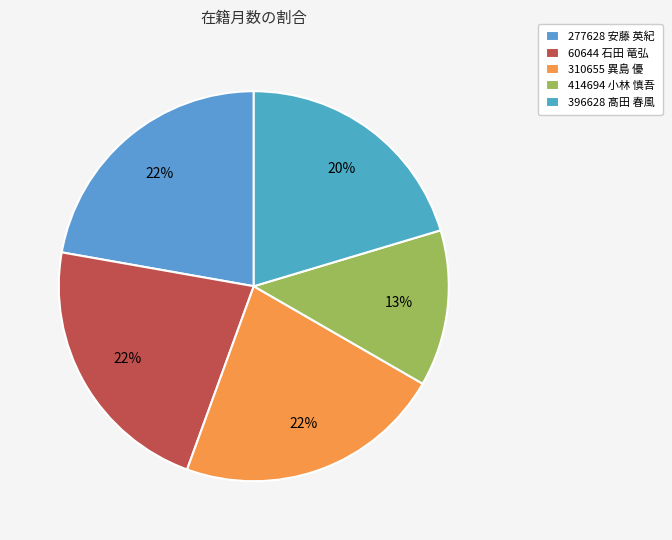

Does 277628 安藤 英紀 represent more than half of the total?

No